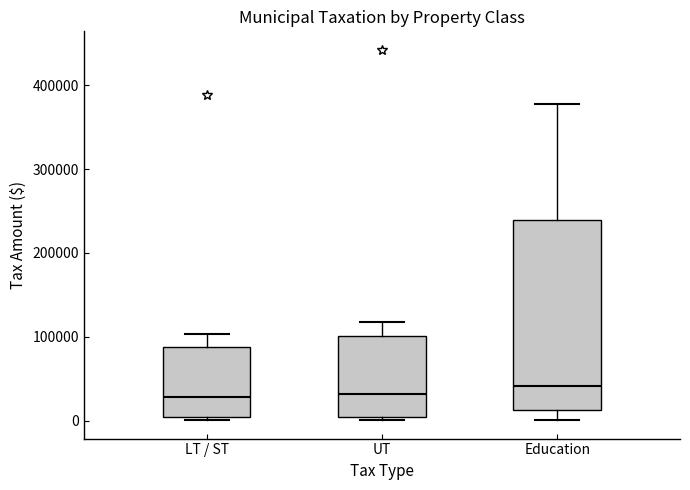

Where is the upper edge of the box for UT on the y-axis? The values are not printed on the chart, so give them approximately, as read against the axis.

100000